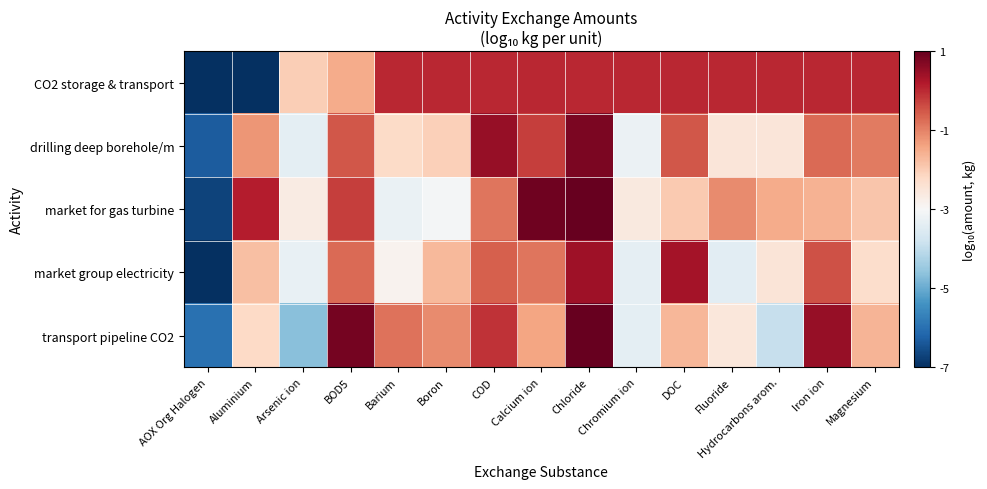

Rank the series at DOC from lowest to highest value.

market for gas turbine, transport pipeline CO2, drilling deep borehole/m, CO2 storage & transport, market group electricity